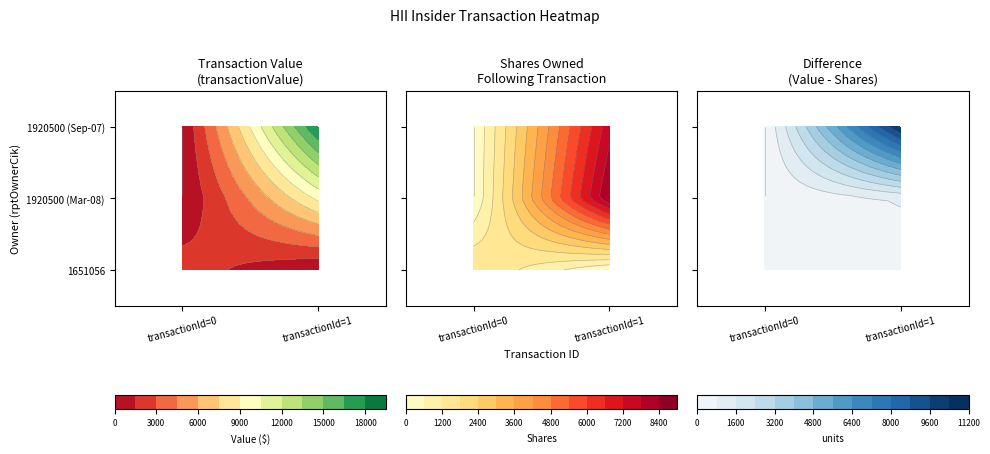

At 0, list the series in order from largest to smallest.

1651056, 1920500_1, 1920500_2